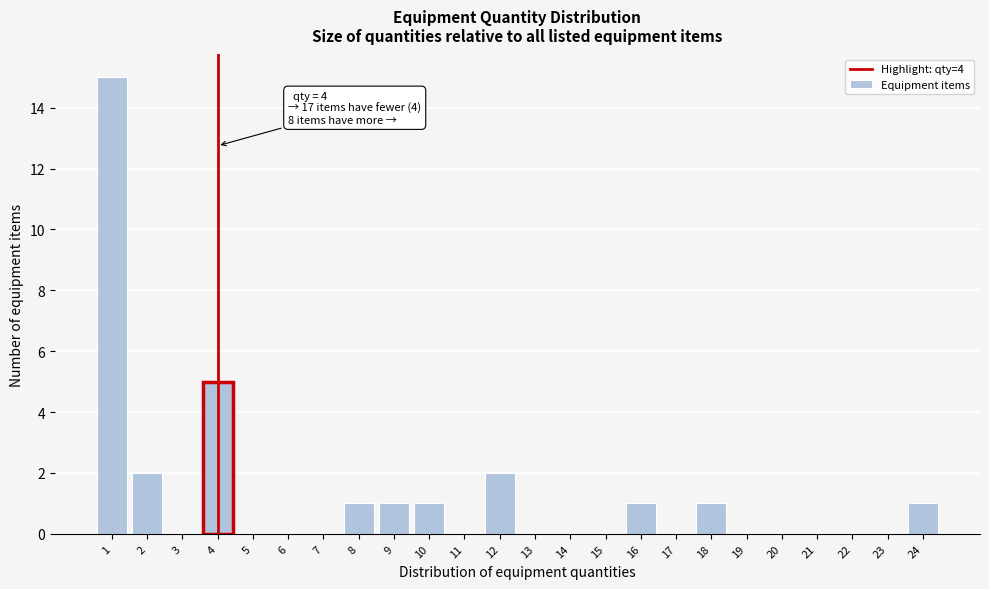

Reading left to right, extract all data points from this chart.

1=15	2=2	3=0	4=5	5=0	6=0	7=0	8=1	9=1	10=1	11=0	12=2	13=0	14=0	15=0	16=1	17=0	18=1	19=0	20=0	21=0	22=0	23=0	24=1